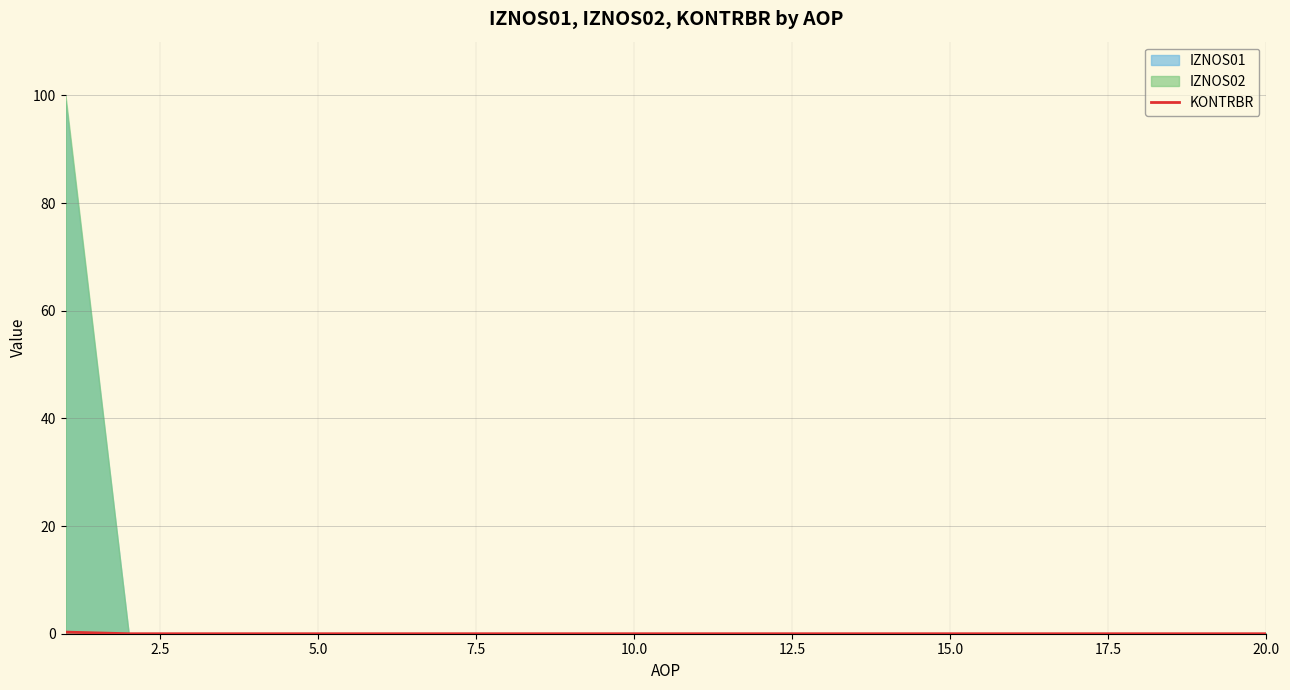

True or false: there are more than 2 points higher than both neighbors.

False